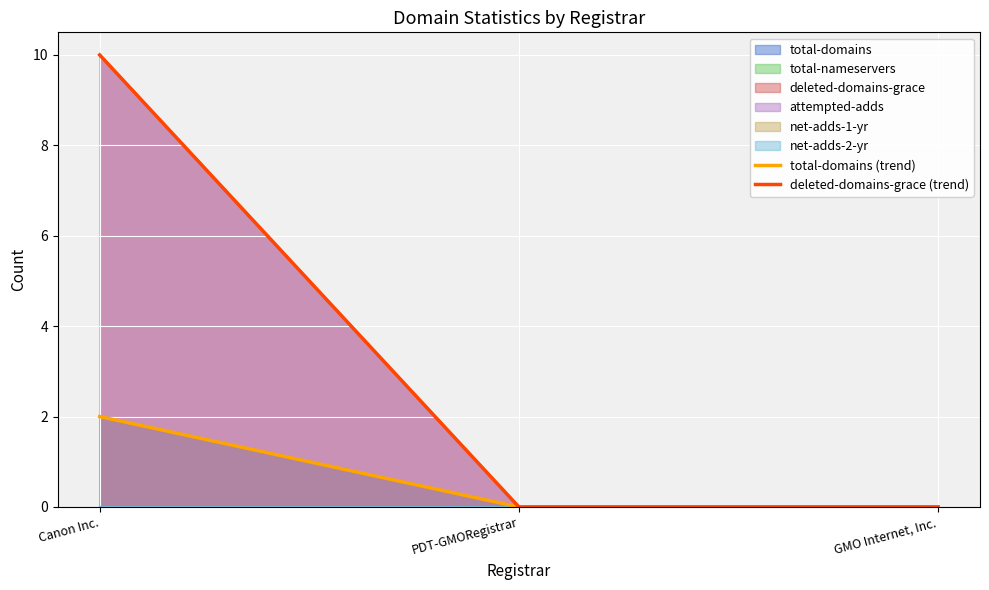

Does the chart display data point markers on the line(s)?

No